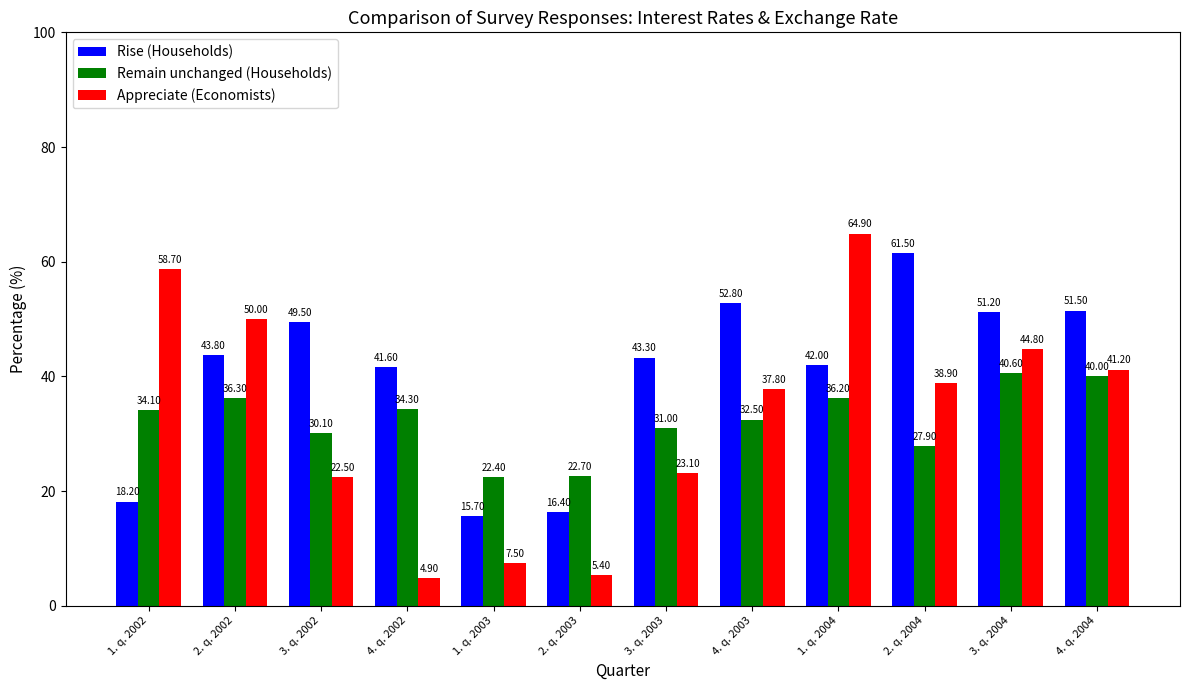

What is the difference between the maximum and minimum values in the Remain unchanged (Households) series?

18.2